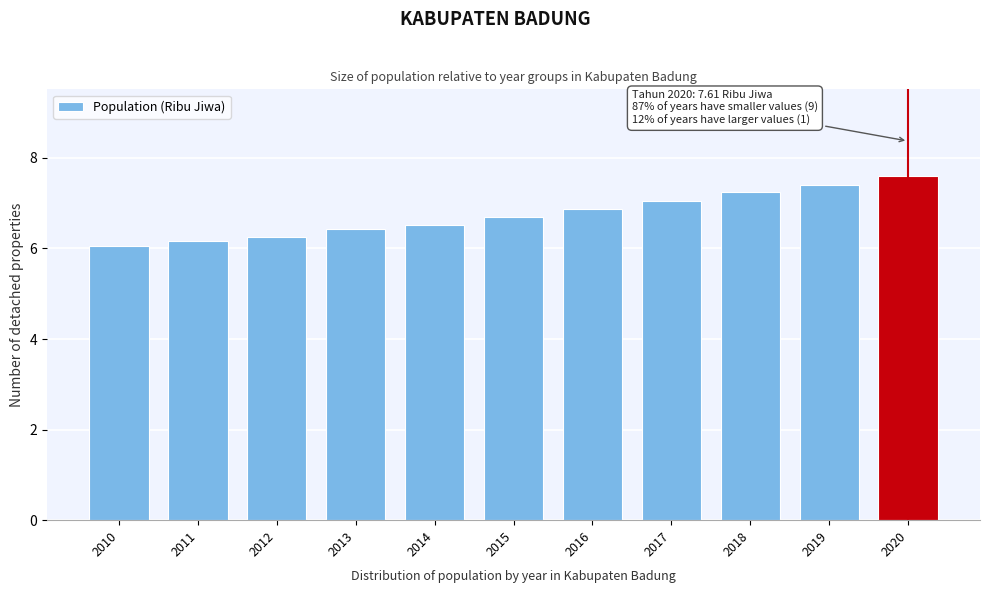

The value at 2011 is 6.2. True or false?

True